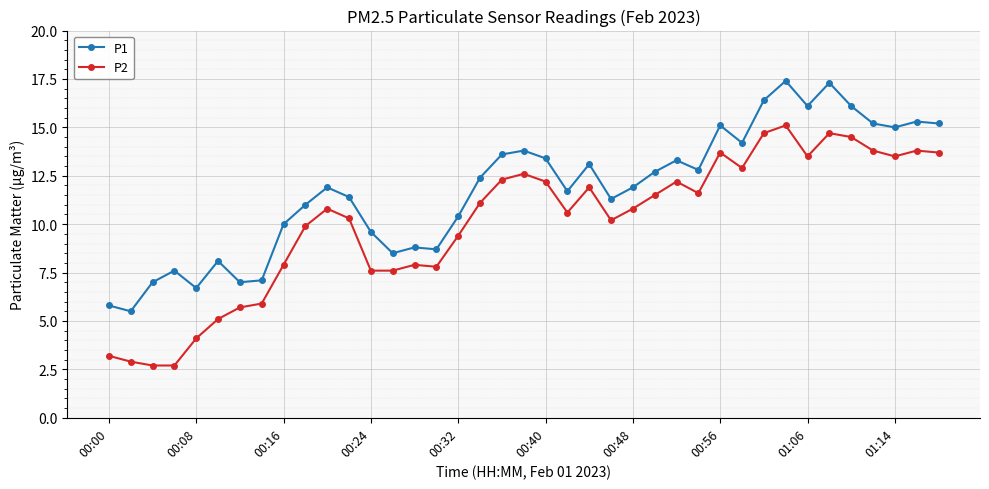

List the series in order of their overall mean, lowest first.

P2, P1